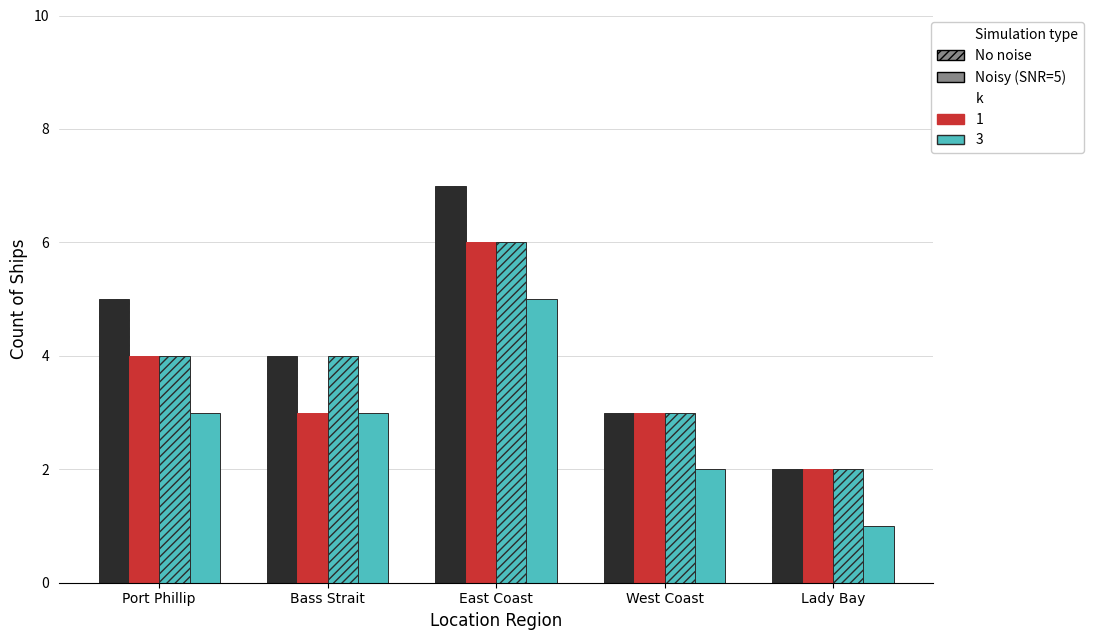

How many bars are there in total?

20